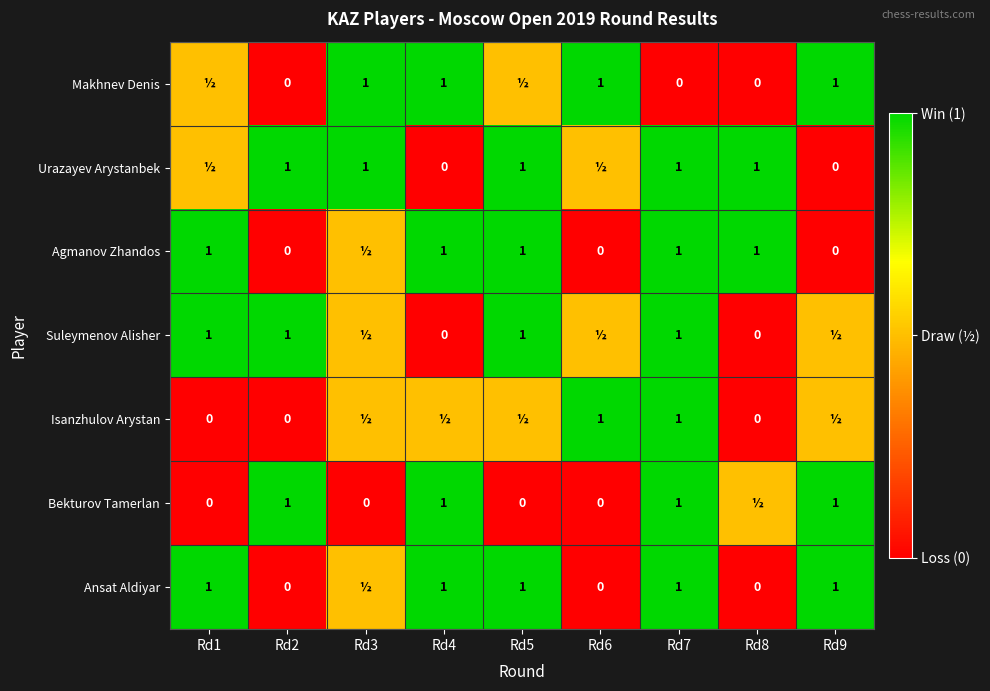

The Urazayev Arystanbek series shows 1.0 at Rd3. True or false?

True